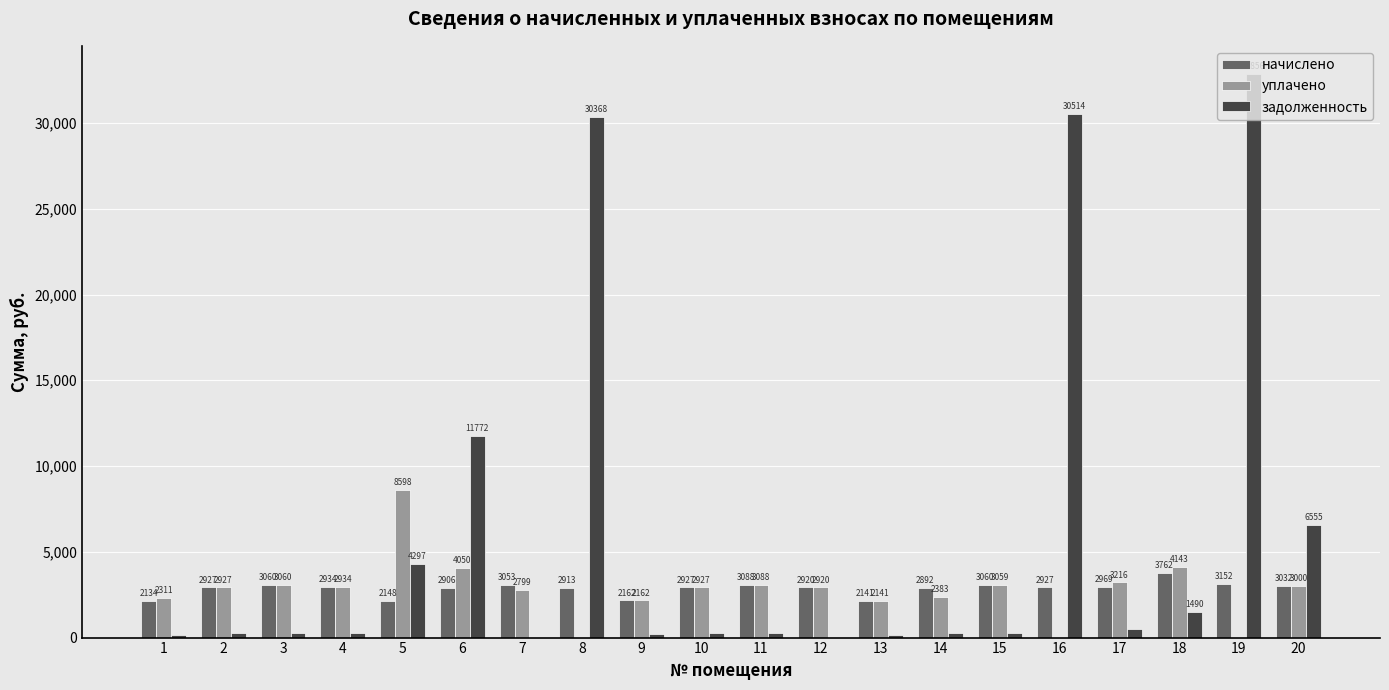

Where is начислено nearest to the value 2948?

4